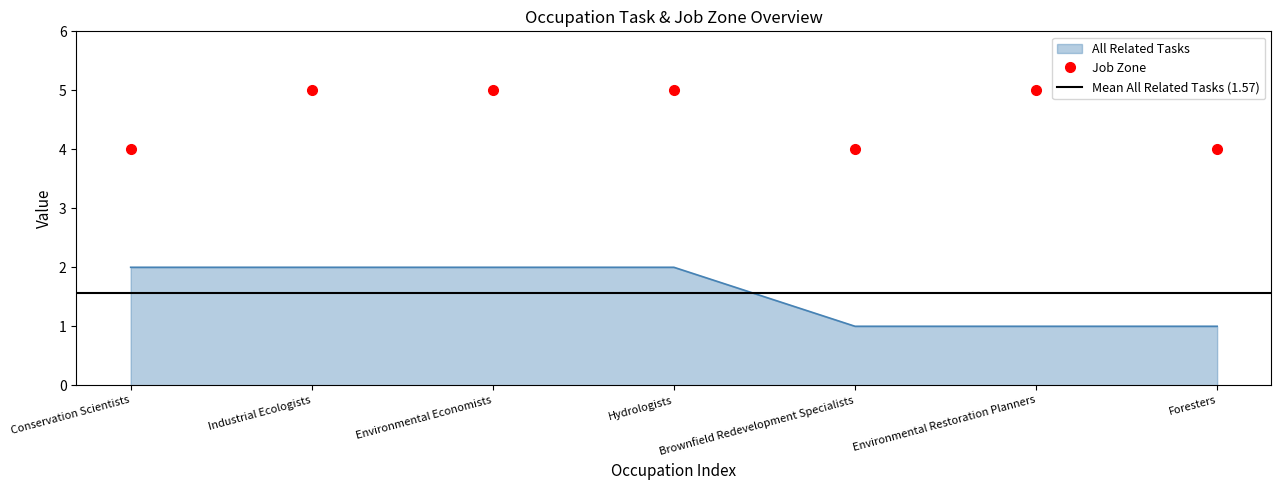

Where is the first local minimum for Job Zone?

Brownfield Redevelopment Specialists